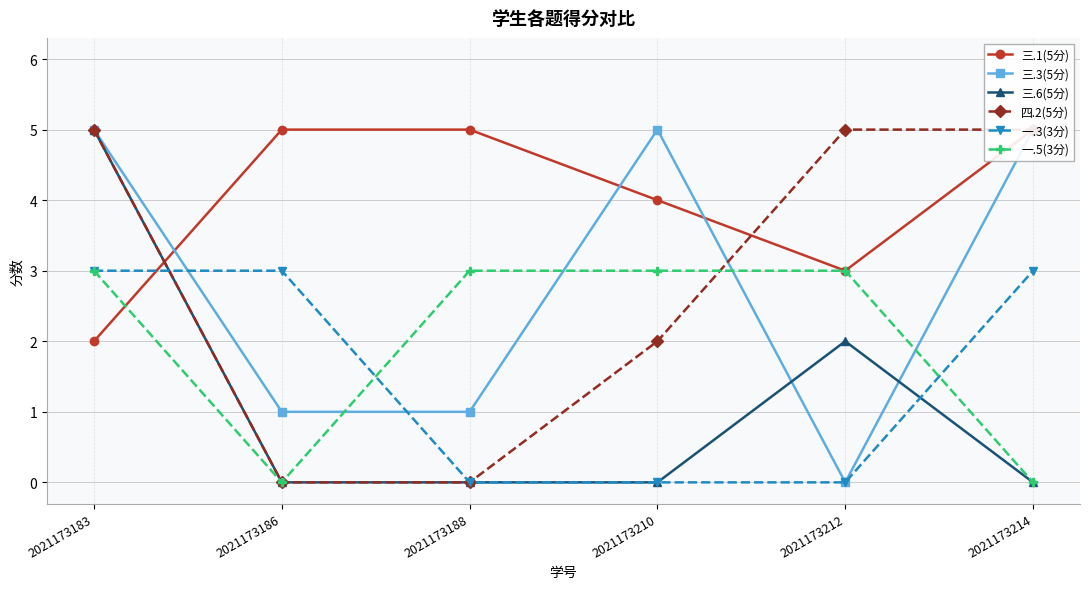

Count the number of data series in this chart.

6